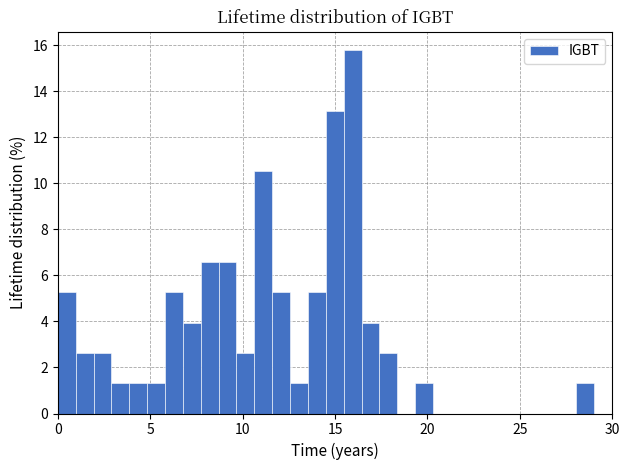

Around what value on the x-axis is the tallest bar? Give the approximate position of its centre, as read against the axis.

16.0